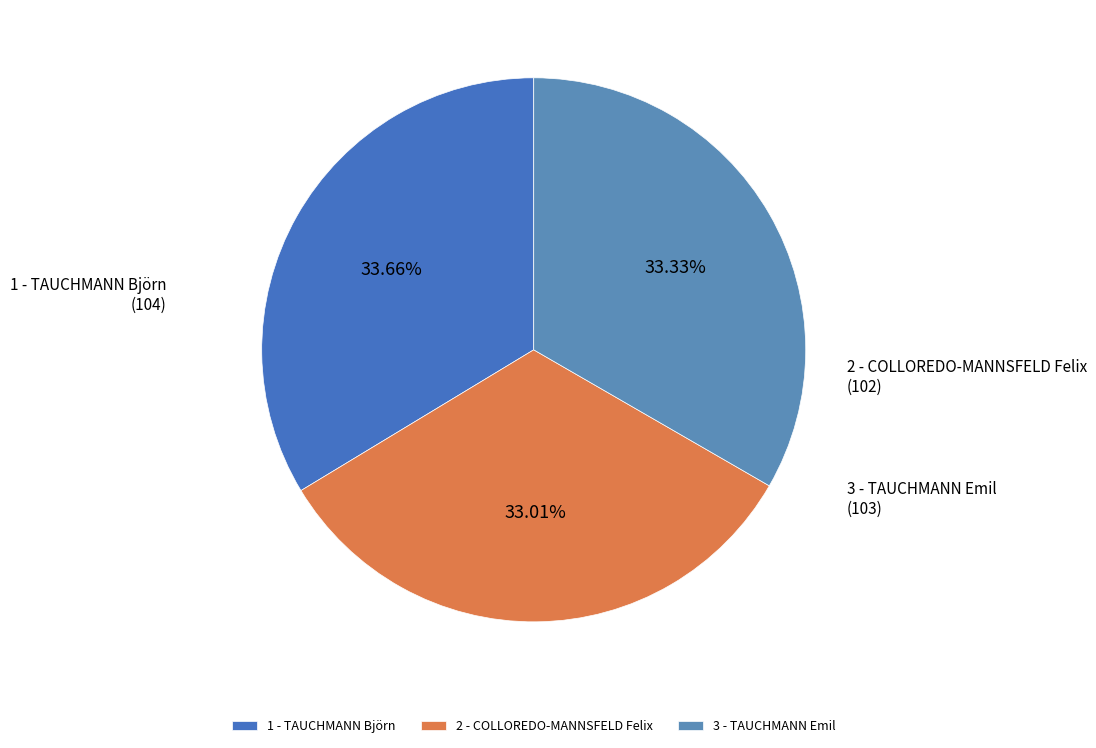

To the nearest percent, what percentage of the pie is 1 - TAUCHMANN Björn?

34%